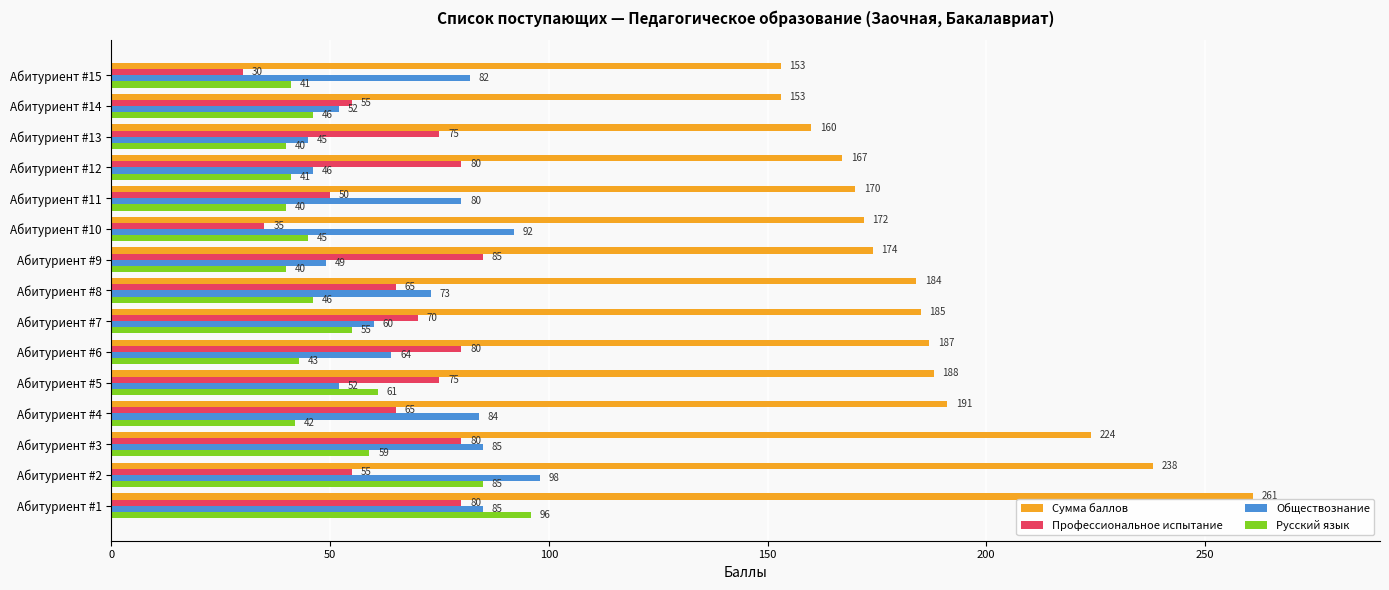

How many data points in Русский язык are less than 45?

7